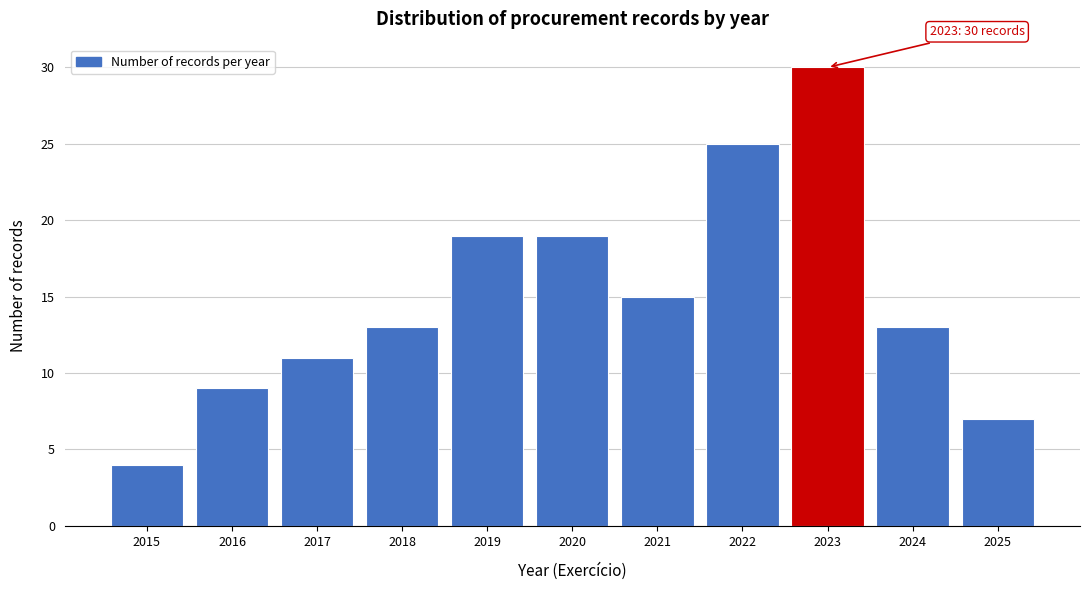

Reading left to right, list all the values displayed in this chart.

2015=4	2016=9	2017=11	2018=13	2019=19	2020=19	2021=15	2022=25	2023=30	2024=13	2025=7